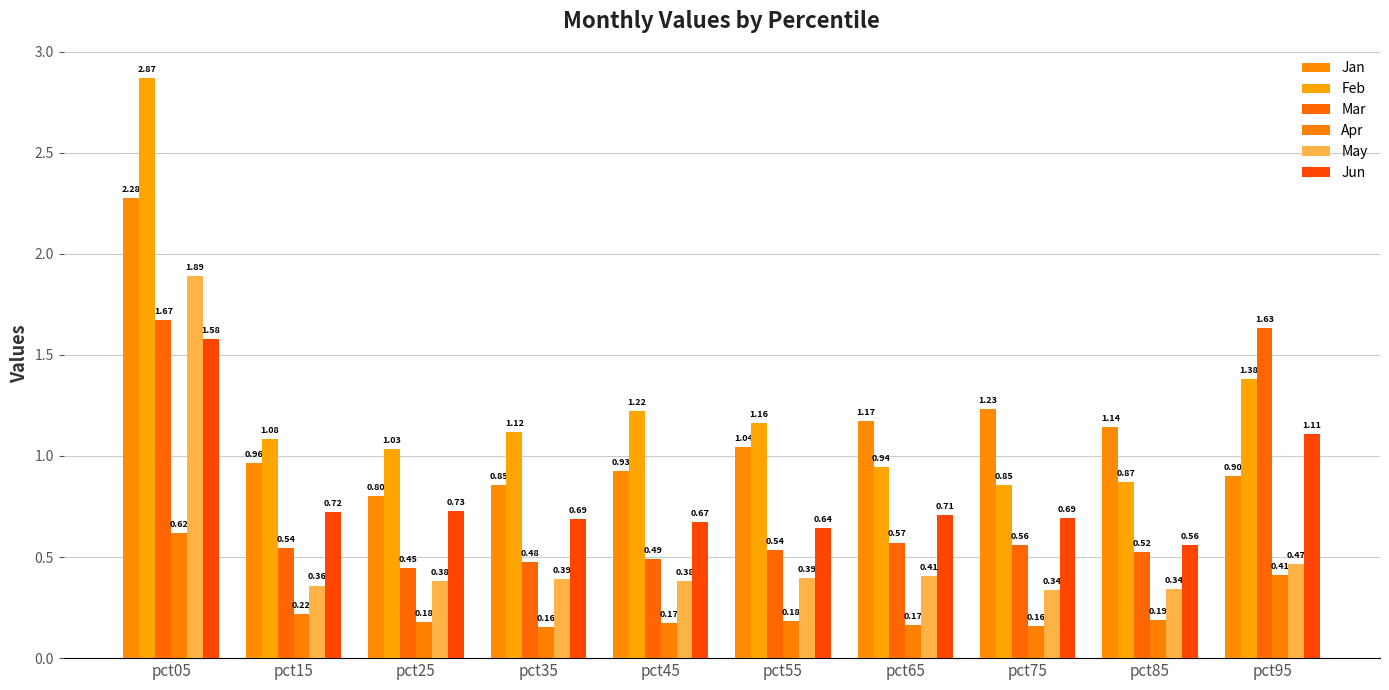

Reading left to right, transcribe all the data shown in this chart.

Jan: pct05=2.3	pct15=1.0	pct25=0.8	pct35=0.9	pct45=0.9	pct55=1.0	pct65=1.2	pct75=1.2	pct85=1.1	pct95=0.9
Feb: pct05=2.9	pct15=1.1	pct25=1.0	pct35=1.1	pct45=1.2	pct55=1.2	pct65=0.9	pct75=0.9	pct85=0.9	pct95=1.4
Mar: pct05=1.7	pct15=0.5	pct25=0.4	pct35=0.5	pct45=0.5	pct55=0.5	pct65=0.6	pct75=0.6	pct85=0.5	pct95=1.6
Apr: pct05=0.6	pct15=0.2	pct25=0.2	pct35=0.2	pct45=0.2	pct55=0.2	pct65=0.2	pct75=0.2	pct85=0.2	pct95=0.4
May: pct05=1.9	pct15=0.4	pct25=0.4	pct35=0.4	pct45=0.4	pct55=0.4	pct65=0.4	pct75=0.3	pct85=0.3	pct95=0.5
Jun: pct05=1.6	pct15=0.7	pct25=0.7	pct35=0.7	pct45=0.7	pct55=0.6	pct65=0.7	pct75=0.7	pct85=0.6	pct95=1.1